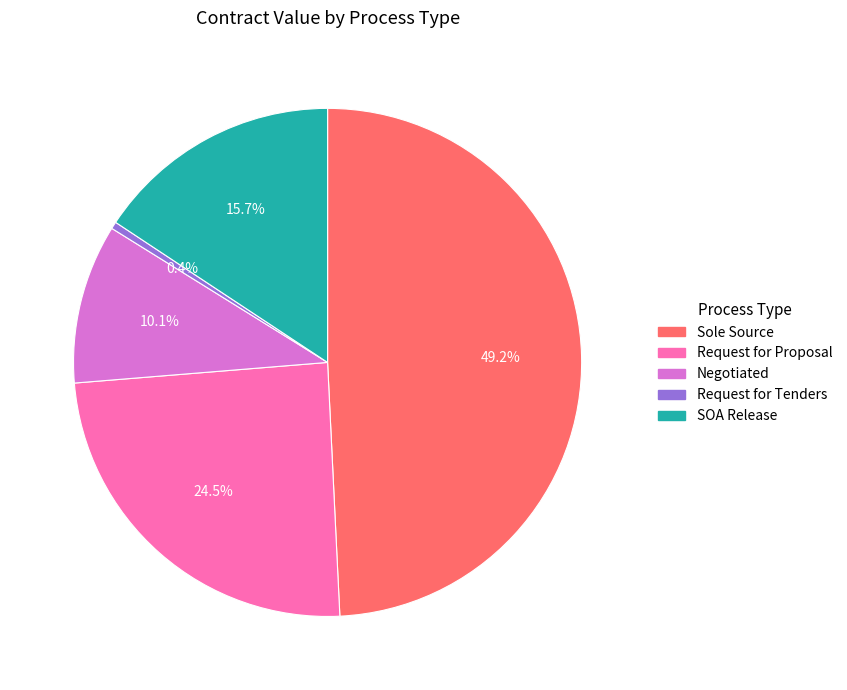

The SOA Release slice represents 23% of the pie. True or false?

False